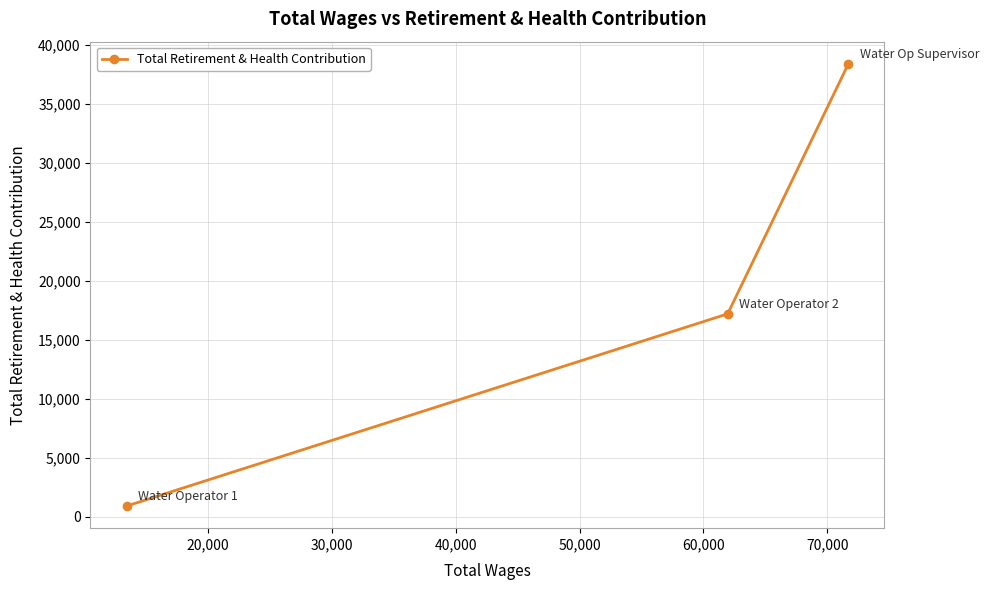

What is the greatest value displayed?

38429